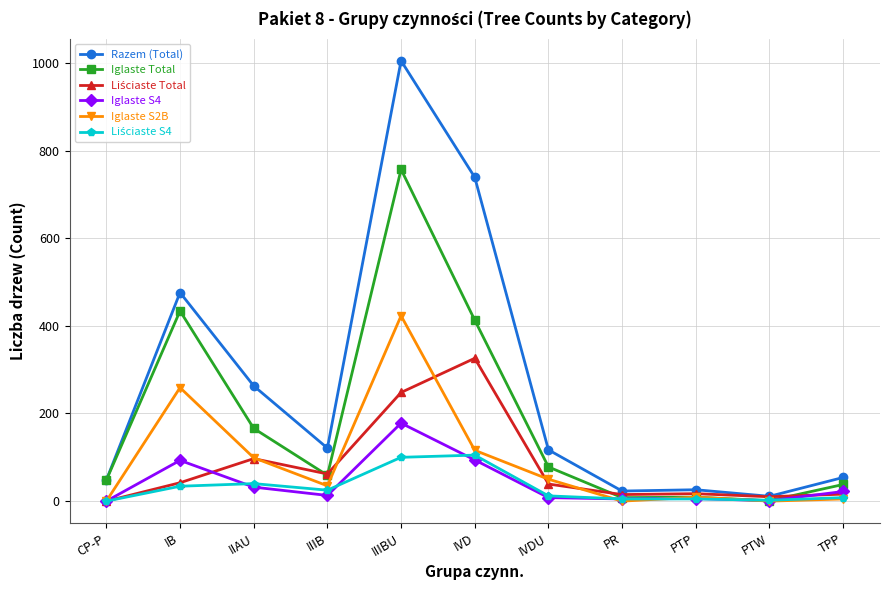

Between IIIBU and PTW, which series saw the biggest shift?

Razem (Total)